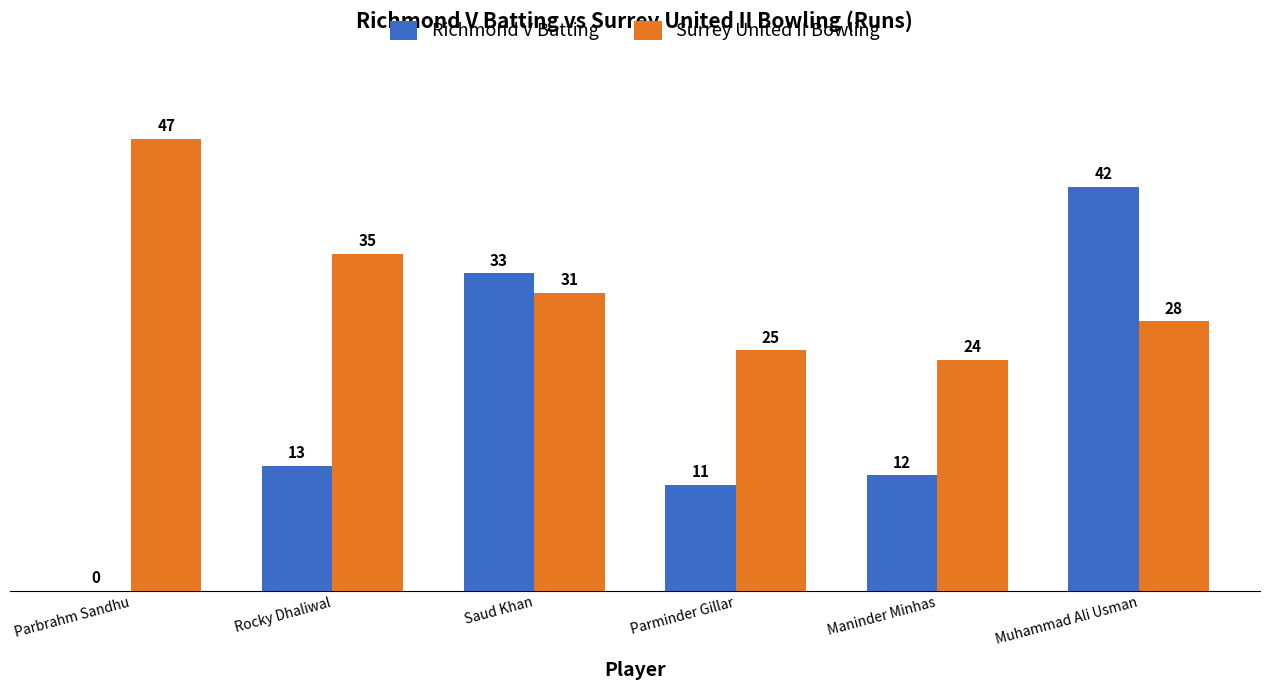

What is the sum of all Richmond V Batting values?

111